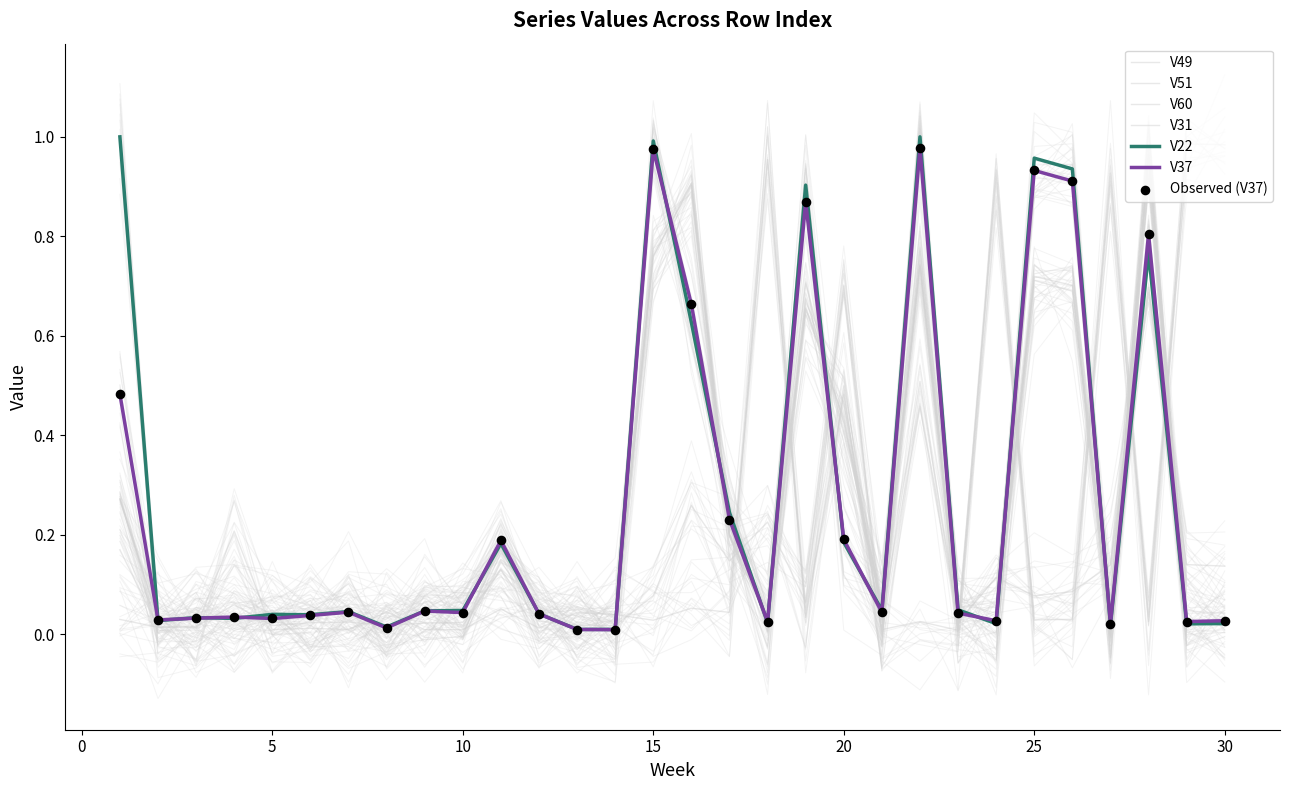

Which series reaches the minimum Y coordinate?

V31